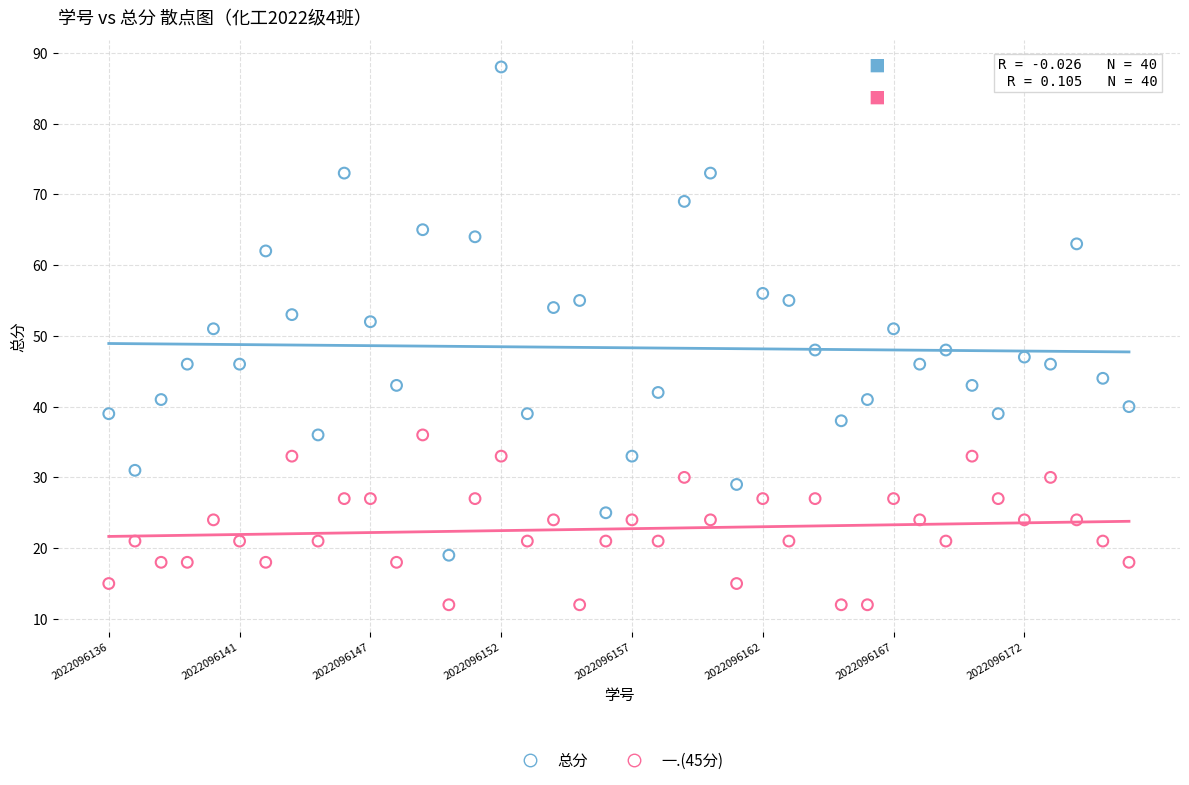

Which series contains the lowest Y value?

一.(45分)